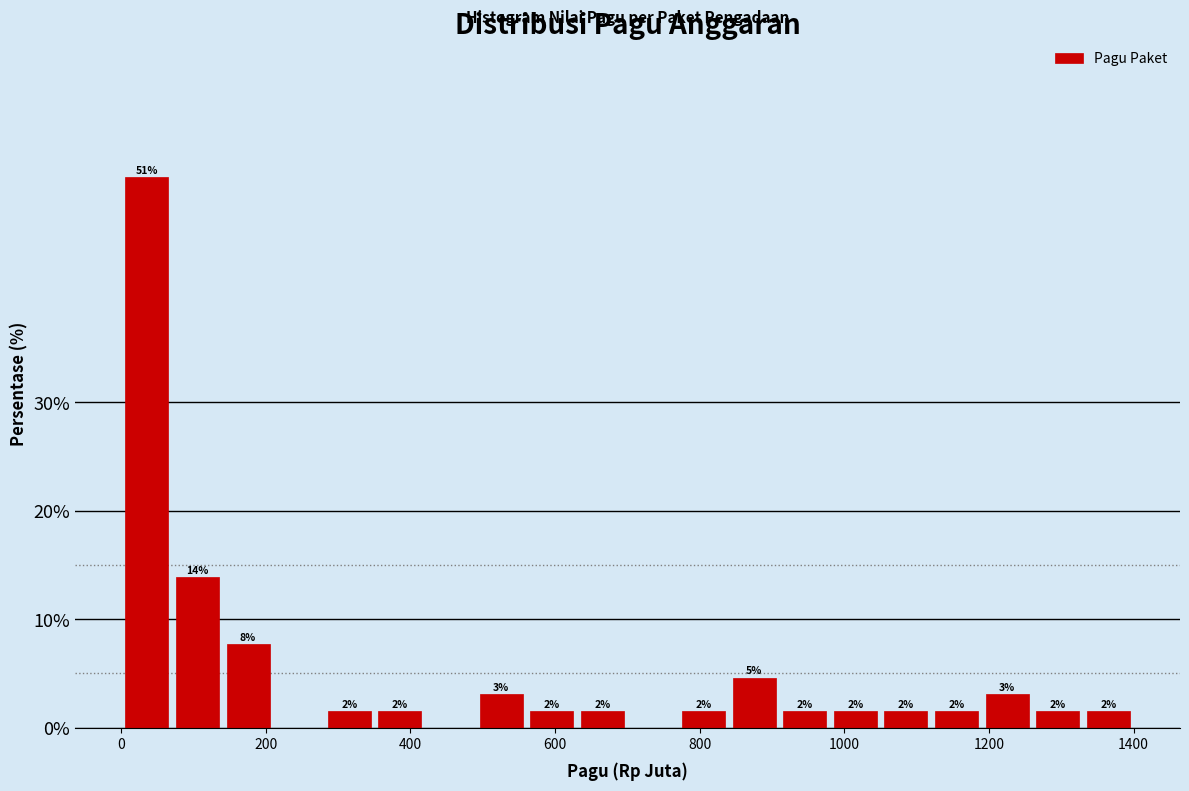

Read against the x-axis, roughly where is the centre of the tallest bar?

40